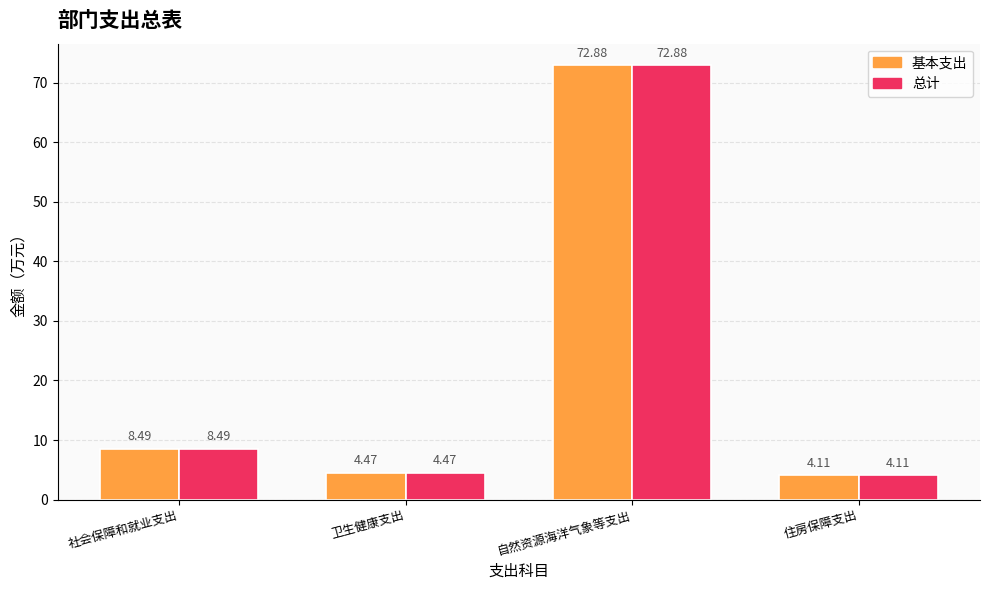

What is the difference between the maximum and minimum values in the 基本支出 series?

68.8